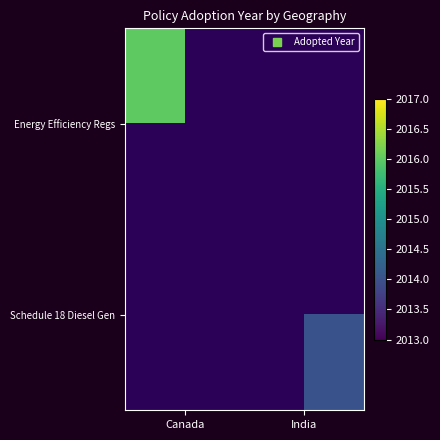

Is the value of Energy Efficiency Regs at India greater than the value of Schedule 18 Diesel Gen at India?

No